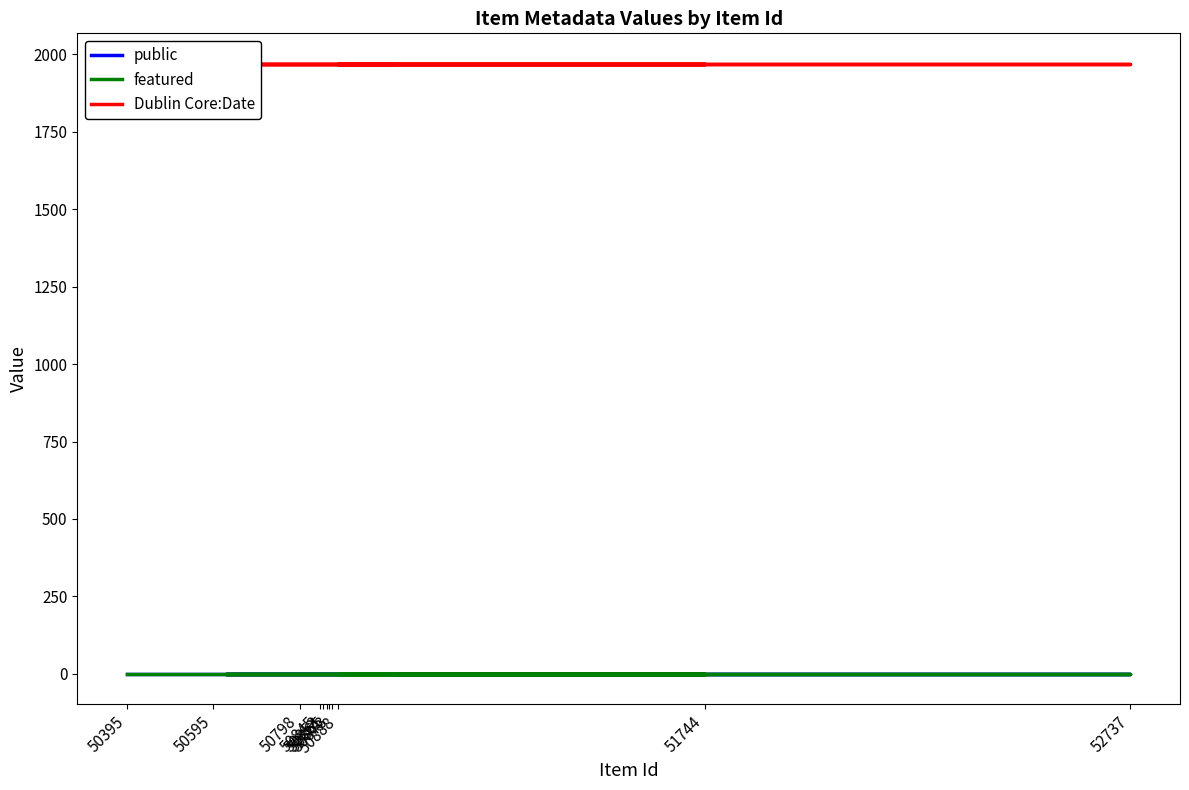

True or false: Dublin Core:Date and featured intersect in this chart.

False